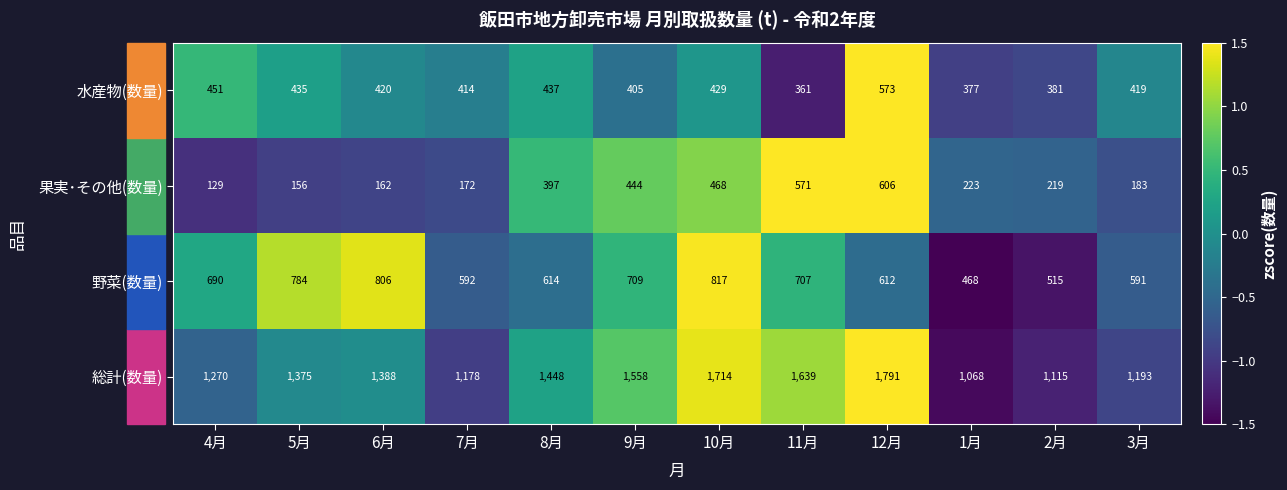

The 水産物(数量) series shows 185 at 7月. True or false?

False